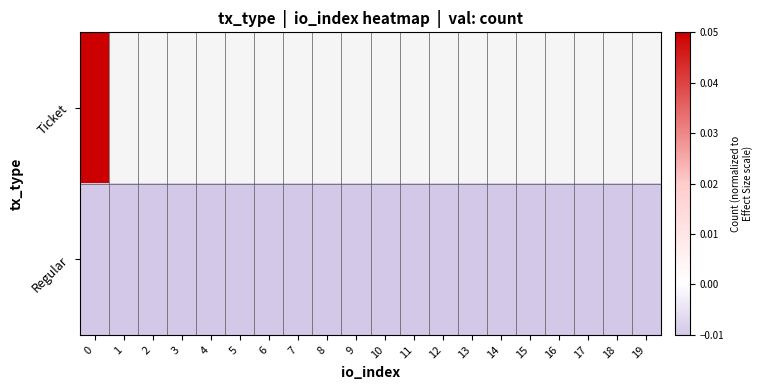

List the series in order of their overall mean, lowest first.

Ticket, Regular